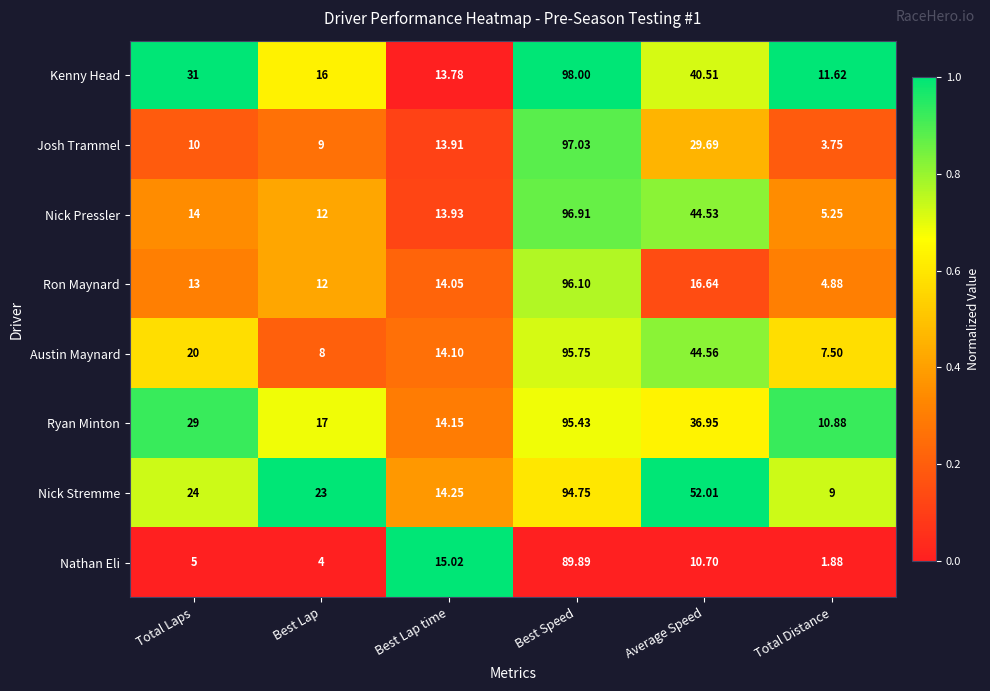

Which series has the largest total across all categories?

Nick Stremme